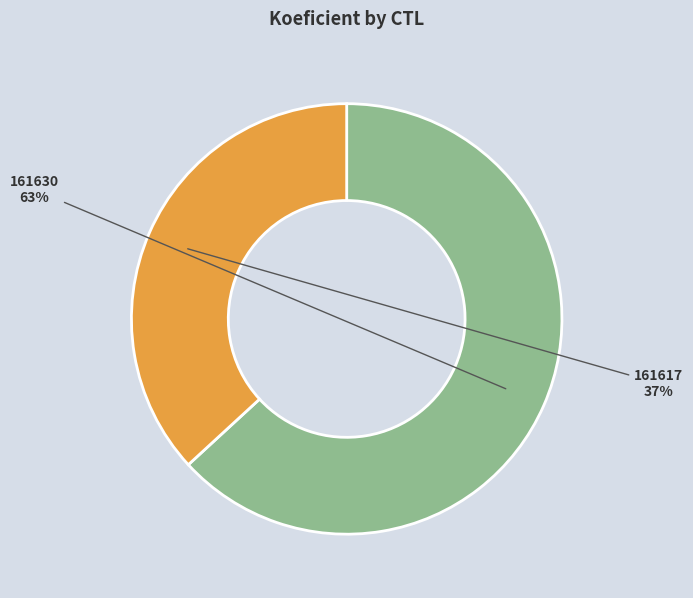

To the nearest percent, what percentage of the pie is 161630?

63%